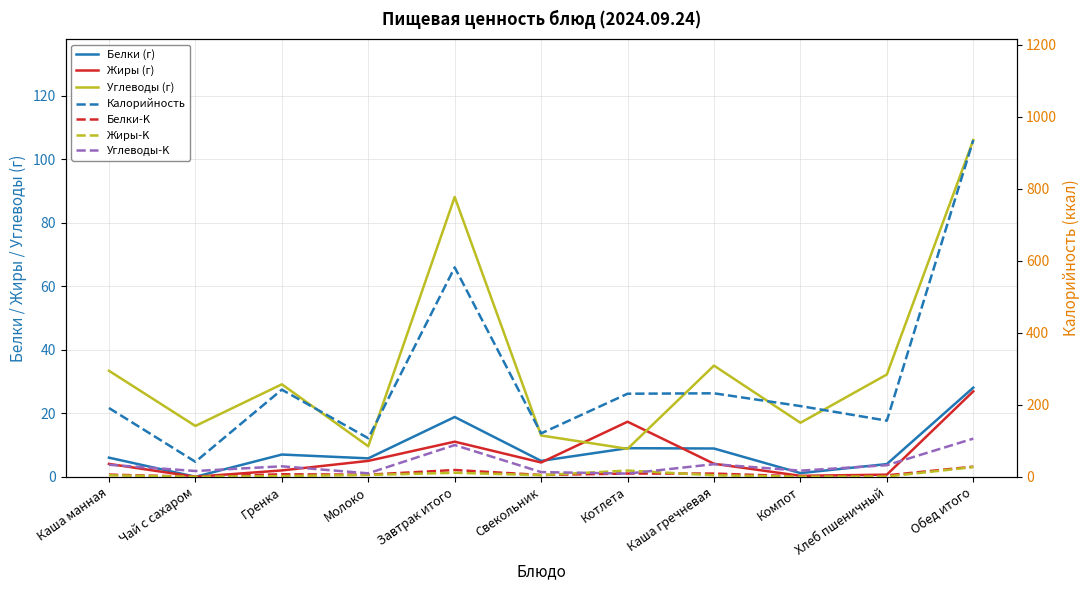

At which label does Белки first exceed 6?

Каша манная